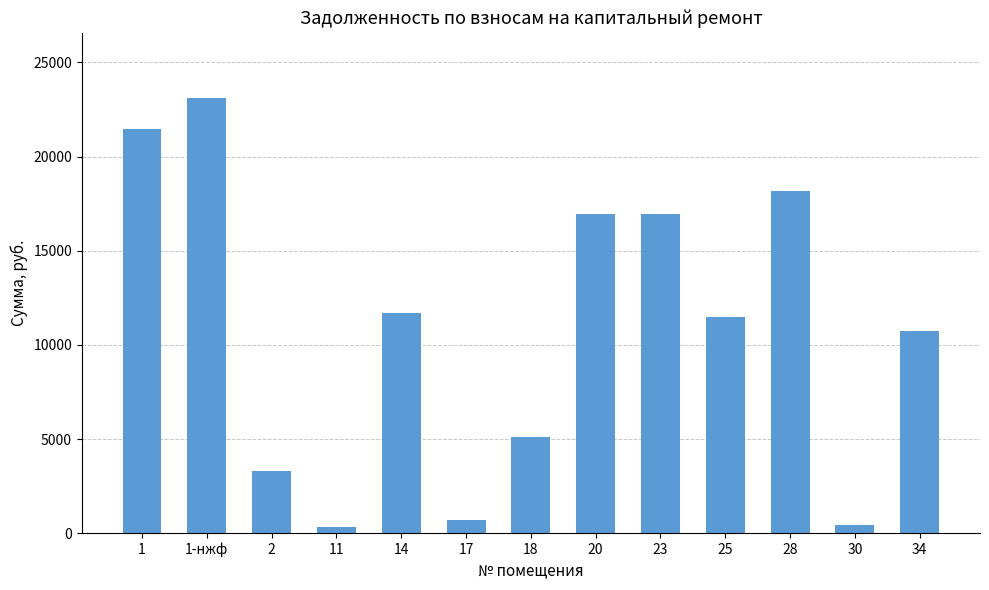

What is the greatest value displayed?

23102.8